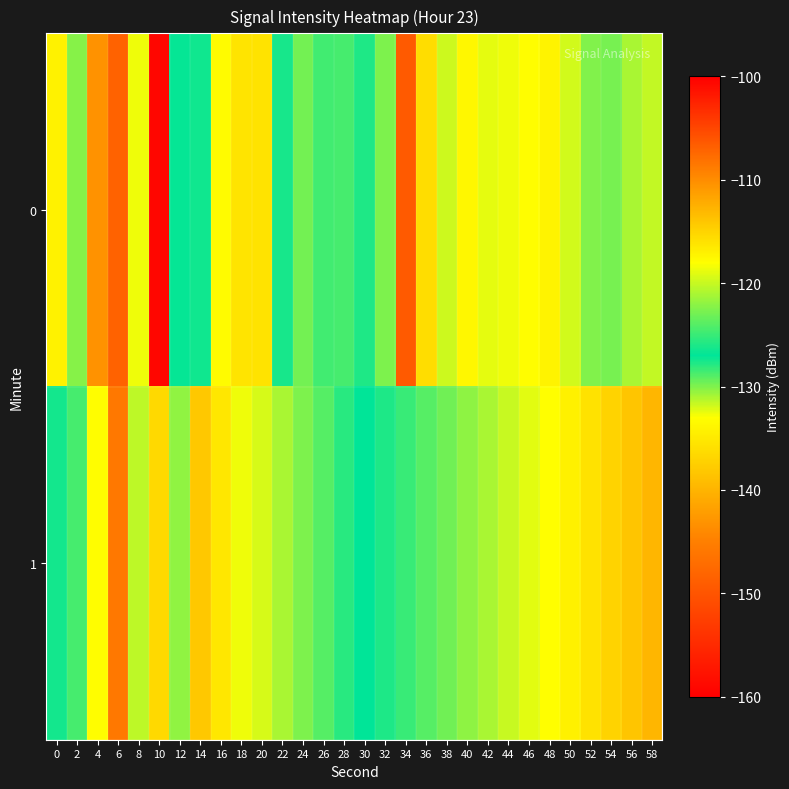

Reading left to right, what are all the values shown in this chart?

0: 0=-134.2	2=-130.2	4=-143.2	6=-107.0	8=-132.6	10=-159.1	12=-127.2	14=-127.4	16=-133.3	18=-135.5	20=-116.1	22=-126.1	24=-129.7	26=-128.6	28=-128.6	30=-127.7	32=-129.9	34=-149.2	36=-136.1	38=-131.8	40=-133.6	42=-132.4	44=-132.7	46=-133.0	48=-134.1	50=-131.9	52=-130.0	54=-122.7	56=-131.0	58=-131.5
1: 0=-126.4	2=-128.7	4=-133.1	6=-145.8	8=-131.5	10=-115.4	12=-130.4	14=-138.1	16=-135.2	18=-132.6	20=-132.0	22=-131.0	24=-130.0	26=-129.0	28=-128.0	30=-127.0	32=-126.0	34=-125.0	36=-124.0	38=-123.0	40=-122.0	42=-121.0	44=-120.0	46=-119.0	48=-118.0	50=-117.0	52=-116.0	54=-115.0	56=-114.0	58=-113.0